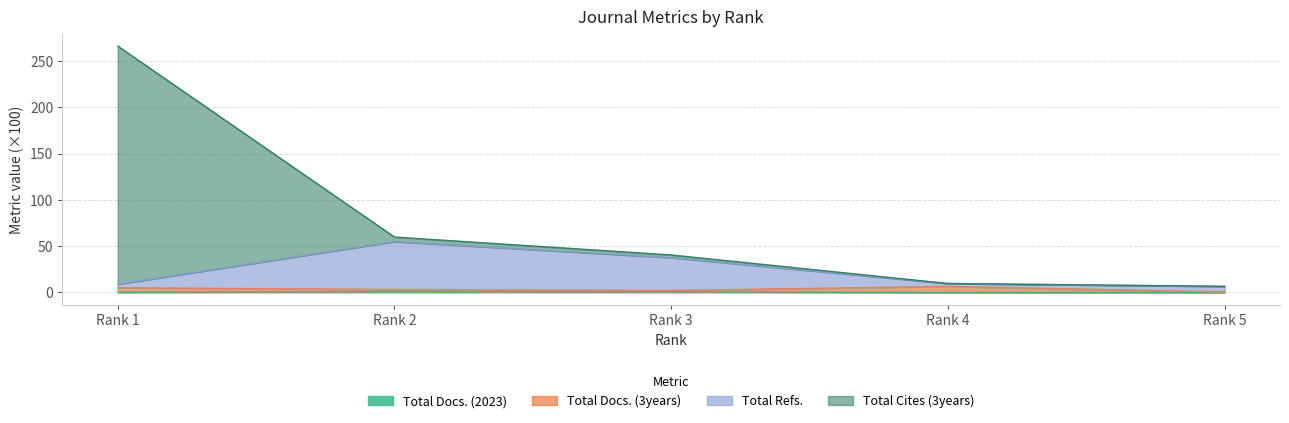

At which category does the chart reach its minimum across all series?

Rank 4